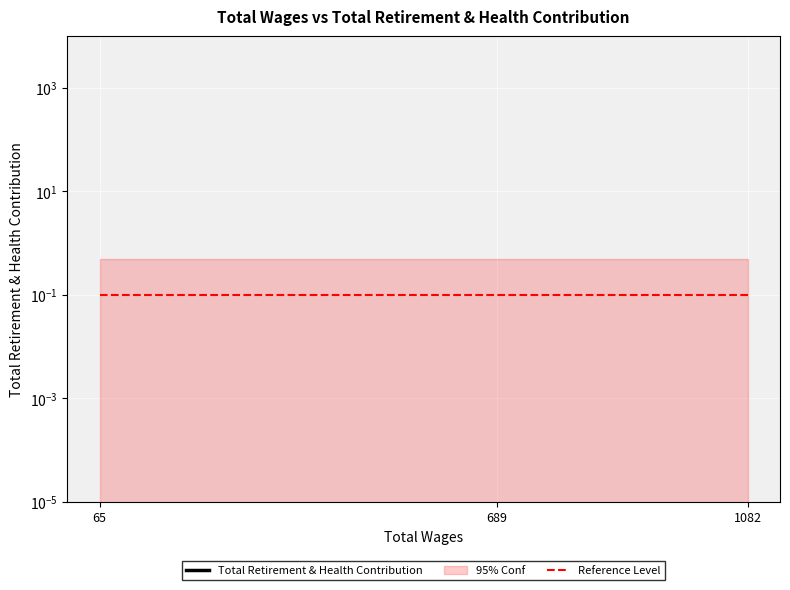

List the series in order of their overall mean, lowest first.

Total Retirement & Health Contribution, Reference Level